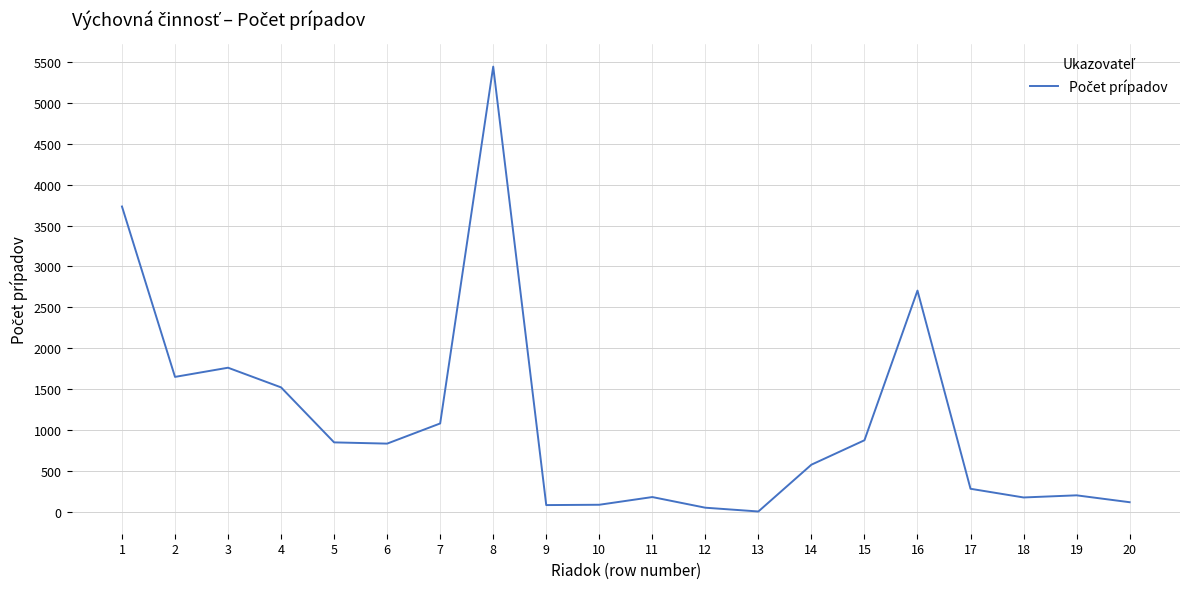

What is the change in value from 1 to 7?

-2647